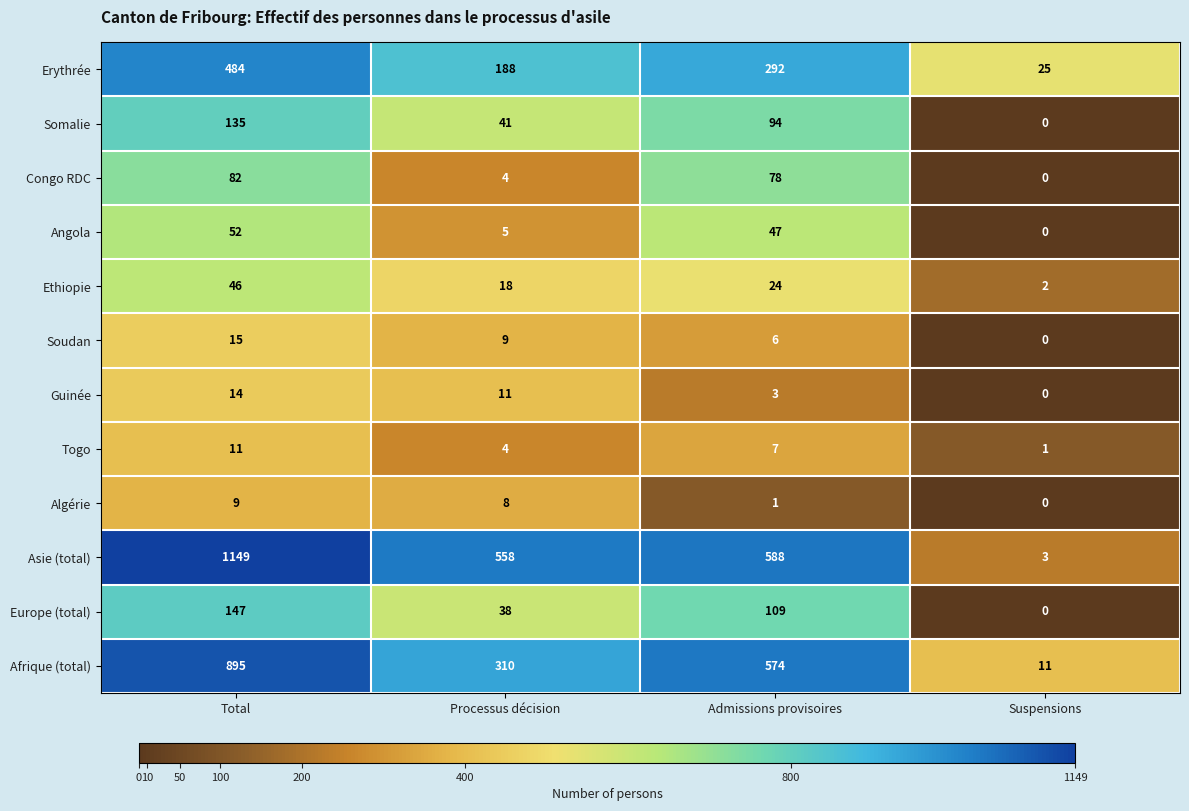

What is the sum of the Angola values at Suspensions and Total?

52